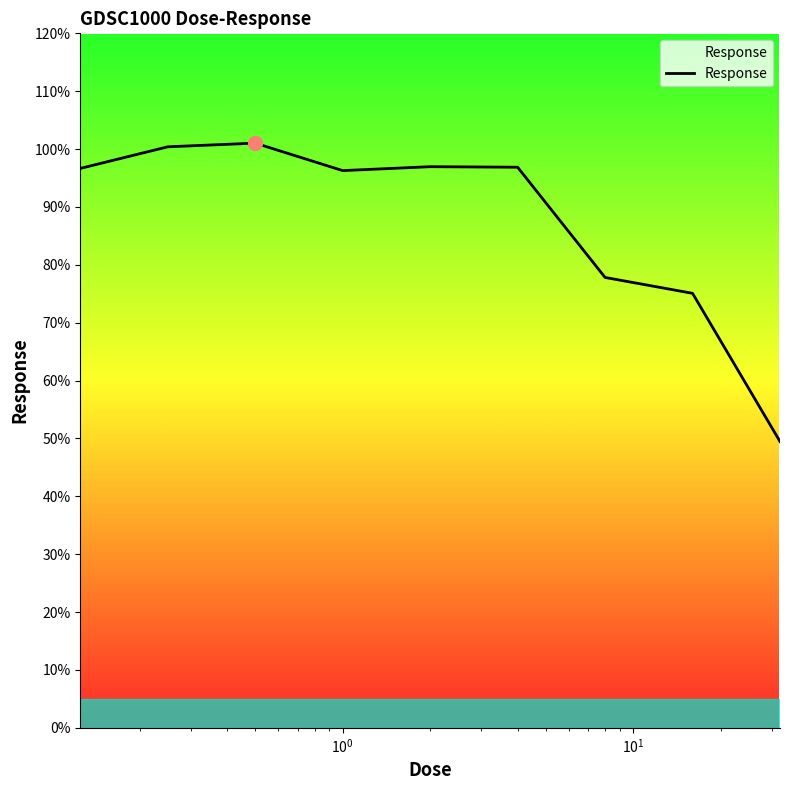

What is the smallest value displayed?

49.5